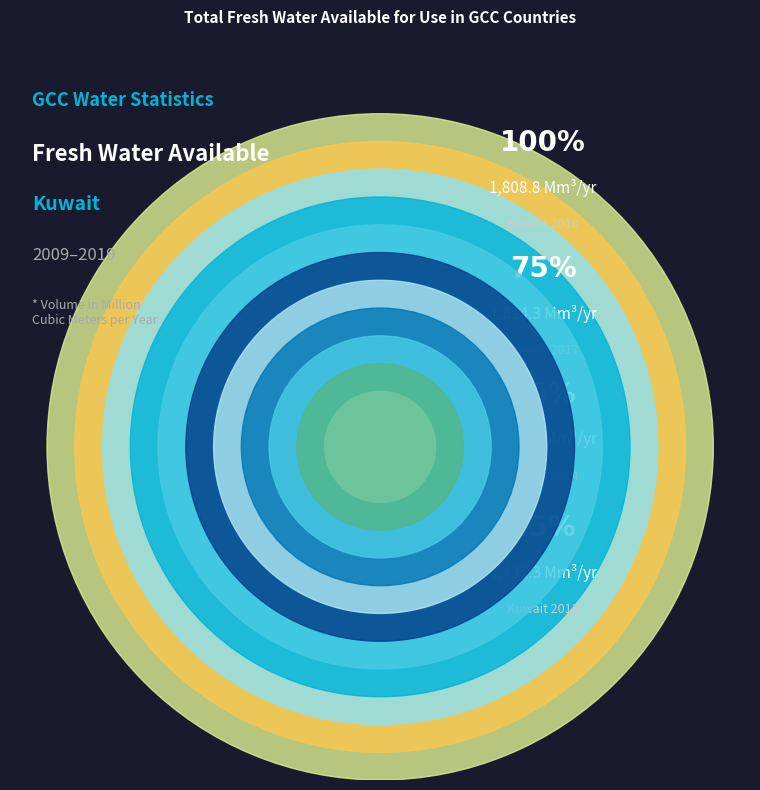

To the nearest percent, what percentage of the pie is Kuwait 2012?

8%